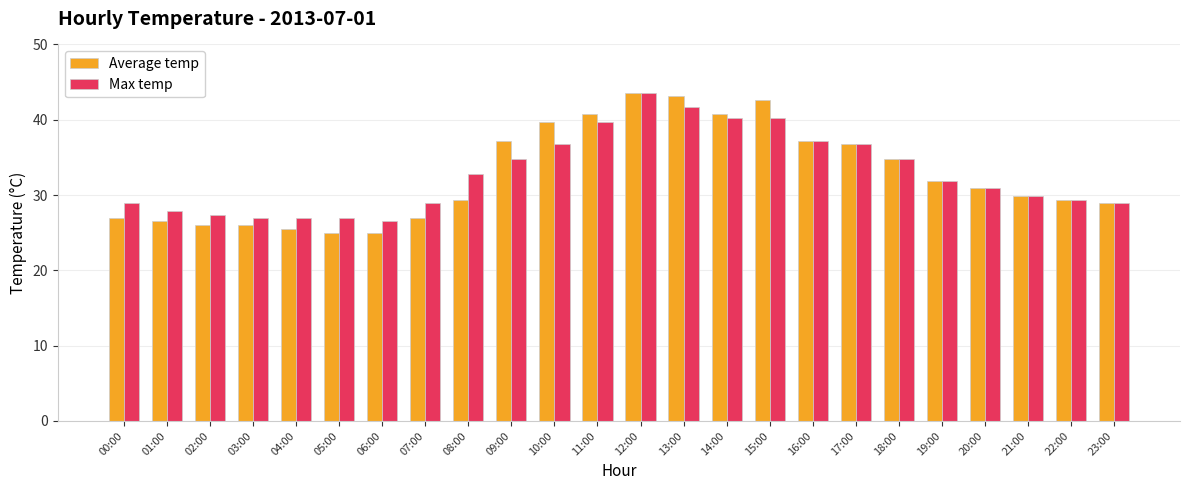

What is the total value across all series at 22:00?

58.8